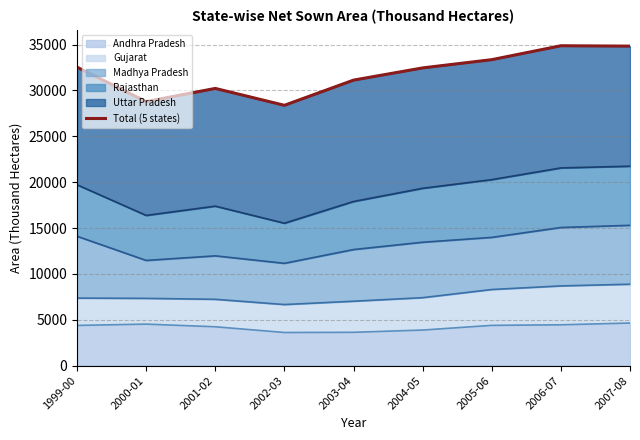

How many values are below 32450?

4